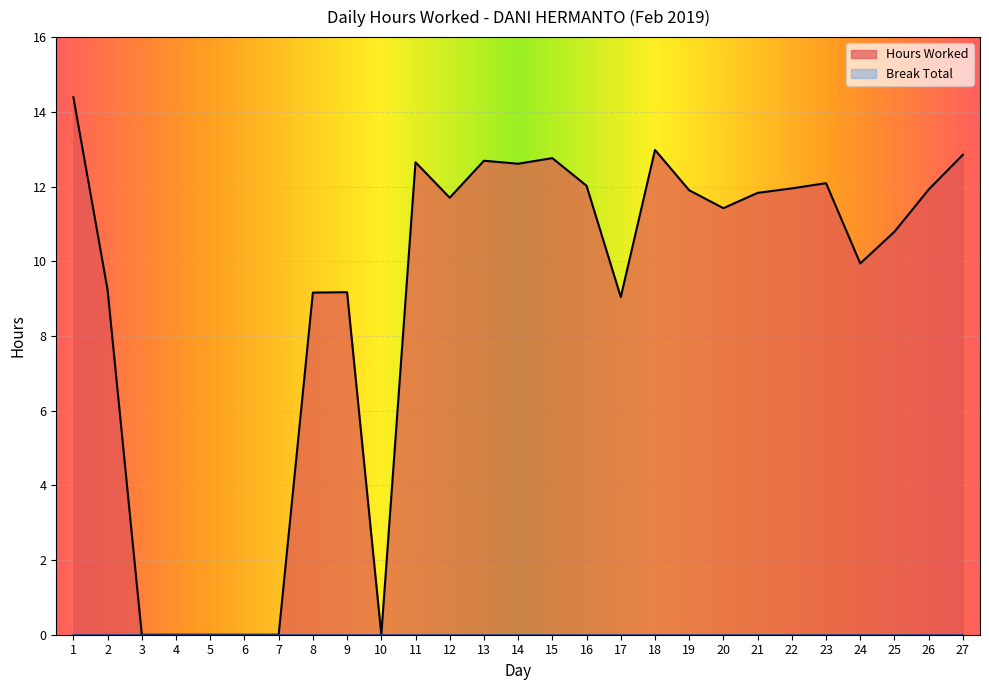

Where is the first local minimum?

10